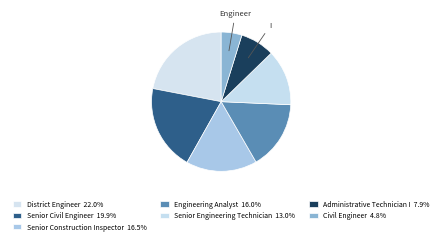

Is there a majority slice in this chart?

No